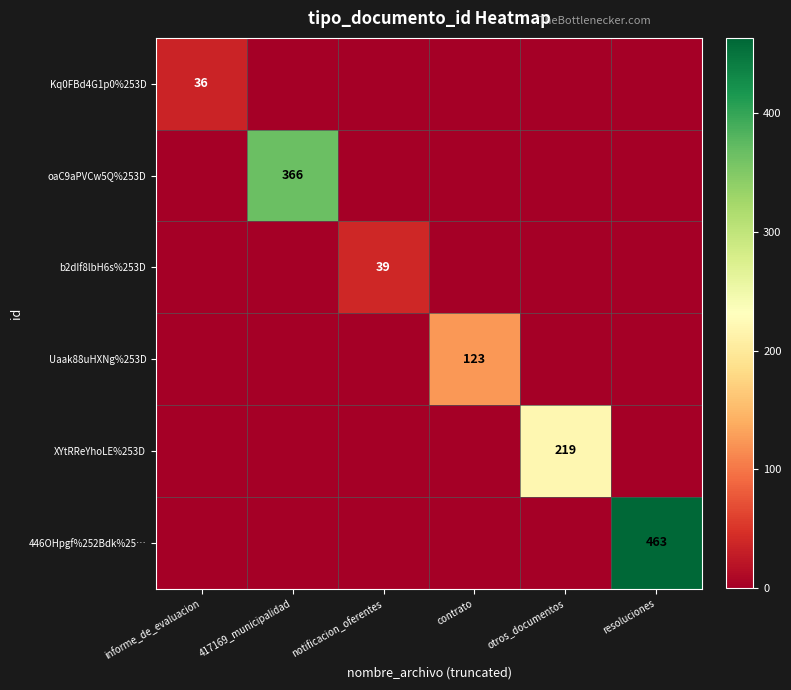

The value of 446OHpgf%252Bdk%25… at resoluciones is 261. True or false?

False